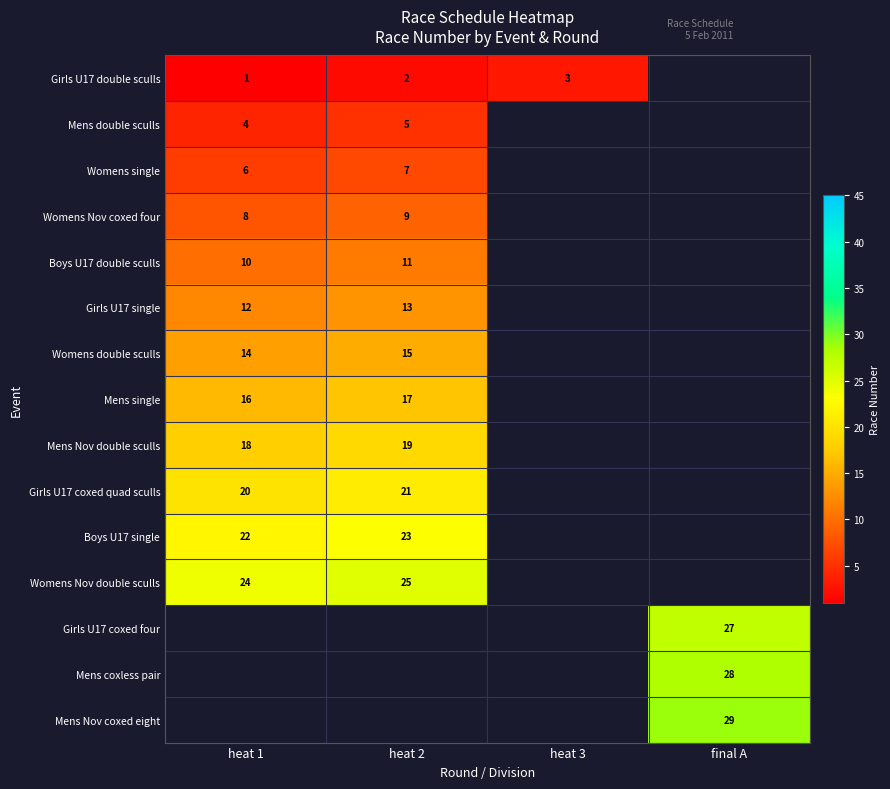

Is it true that Womens Nov coxed four equals 16 at heat 2?

False